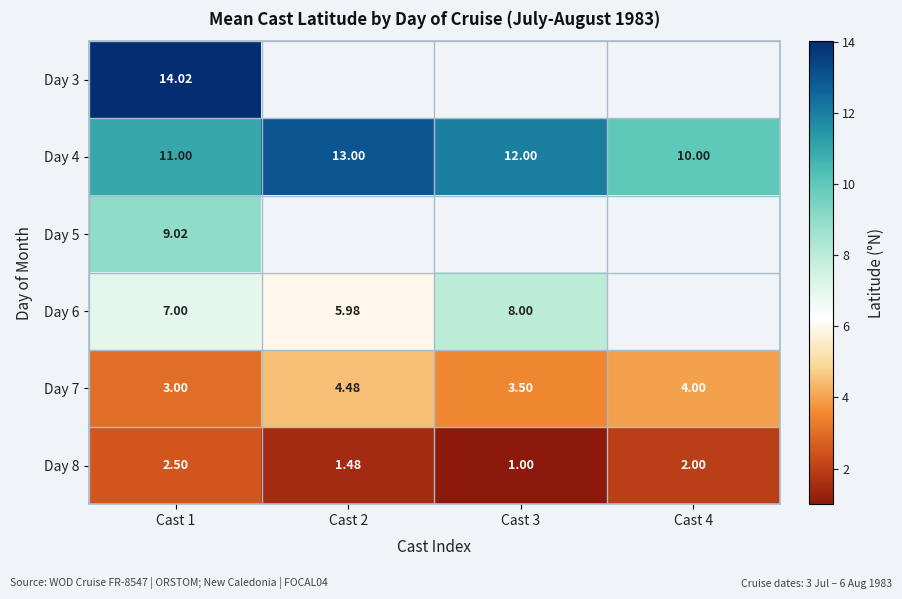

Is the value of Day 8 at Cast 1 greater than the value of Day 4 at Cast 3?

No